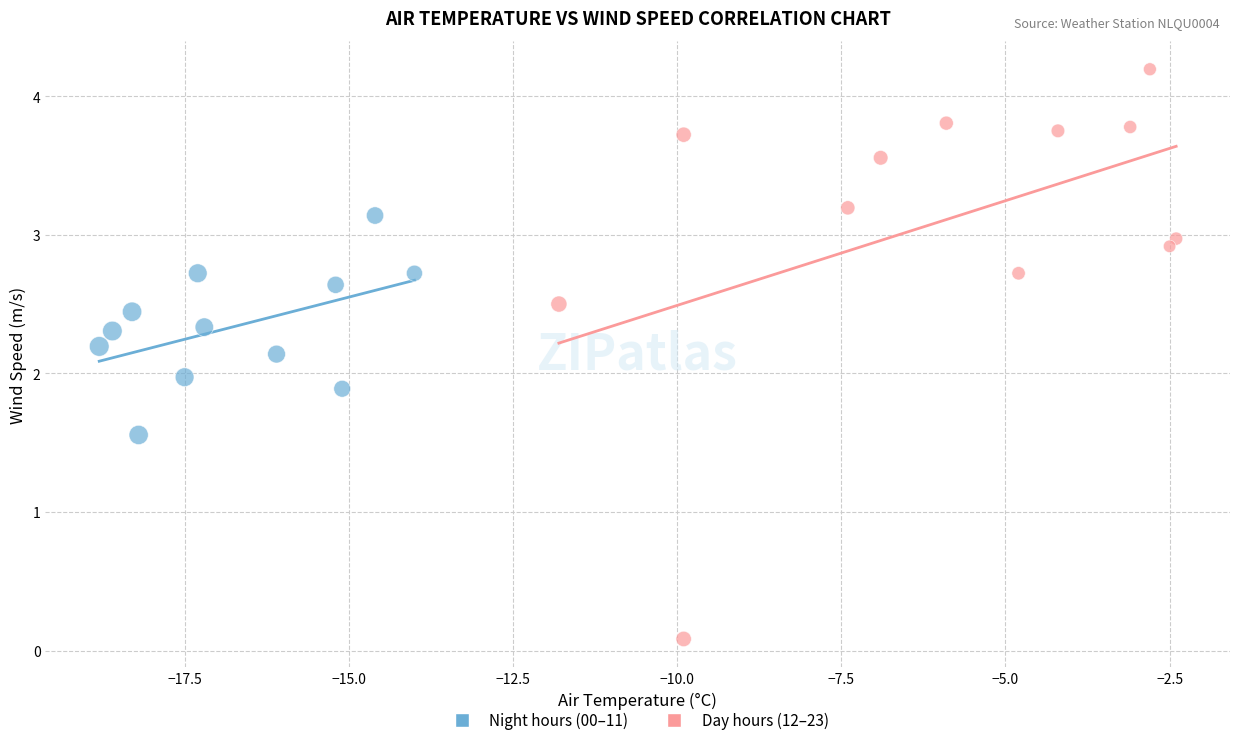

Which series reaches the minimum Y coordinate?

Day hours (12–23)